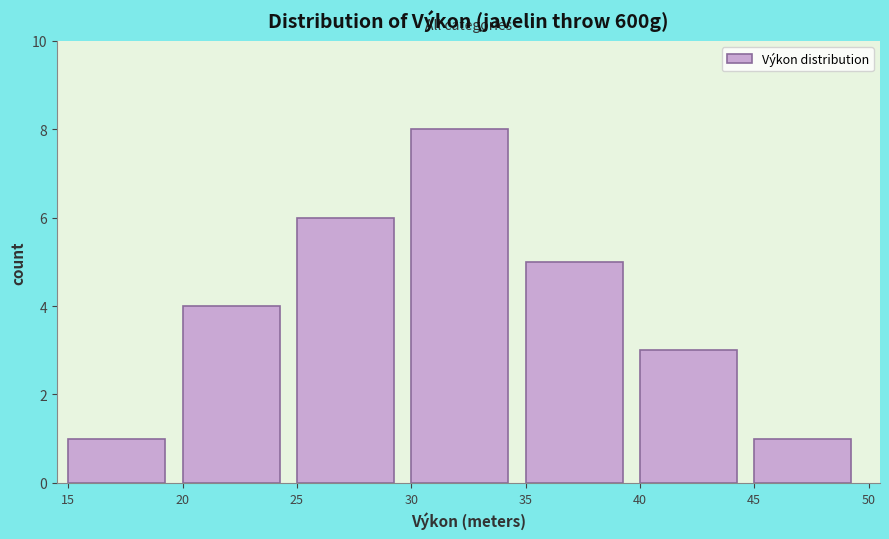

Reading left to right, transcribe this chart: for each bar, give the range it covers on the x-axis and its height. The values are not printed on the chart, so give them approximately, as read against the axis.

15 to 20: 1
20 to 25: 4
25 to 30: 6
30 to 35: 8
35 to 40: 5
40 to 45: 3
45 to 50: 1